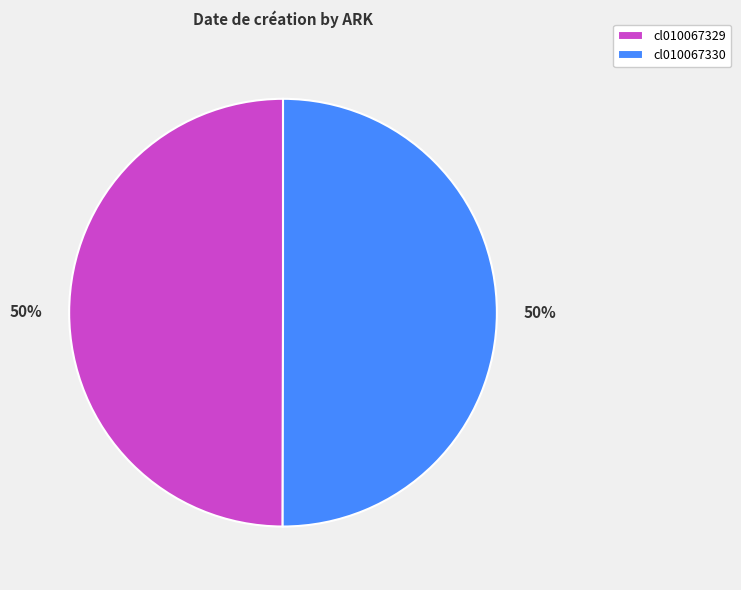

To the nearest percent, what percentage of the pie is cl010067329?

50%